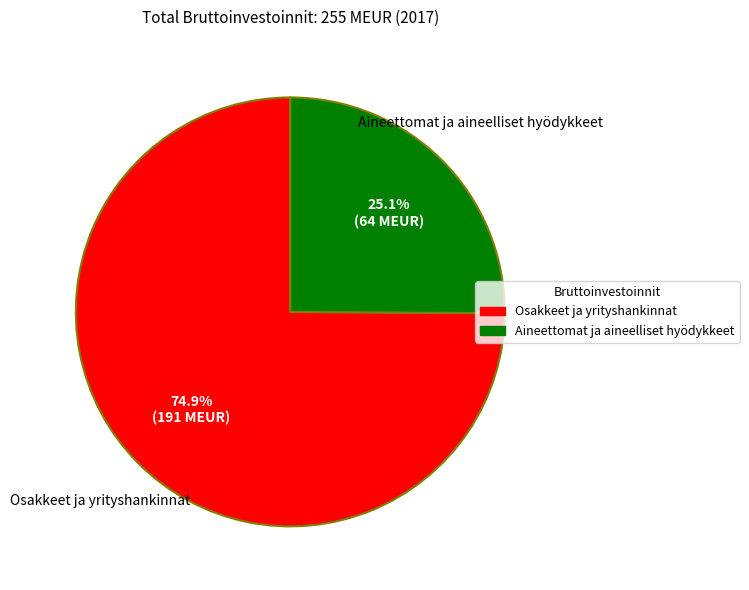

What percentage is the Aineettomat ja aineelliset hyödykkeet slice, to the nearest percent?

25%